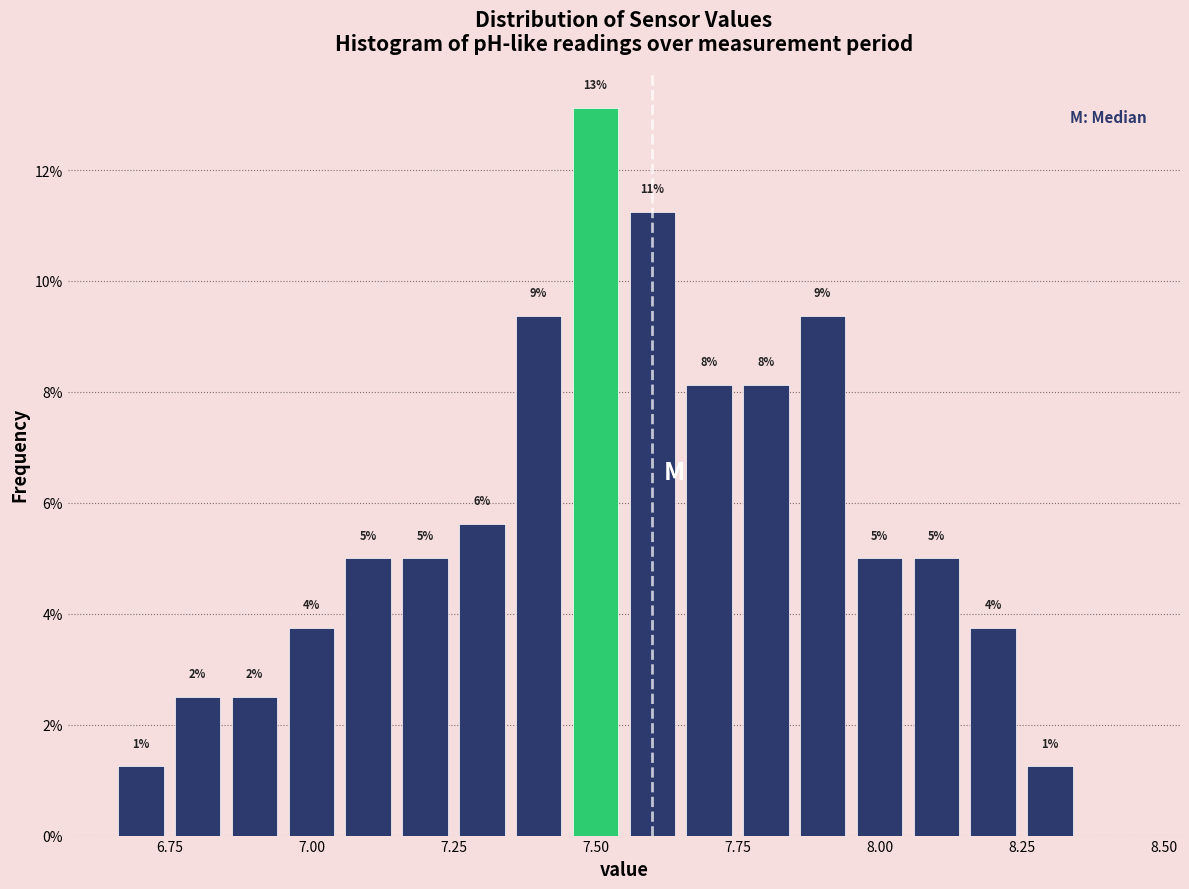

Read against the x-axis, roughly where is the centre of the tallest bar?

7.50